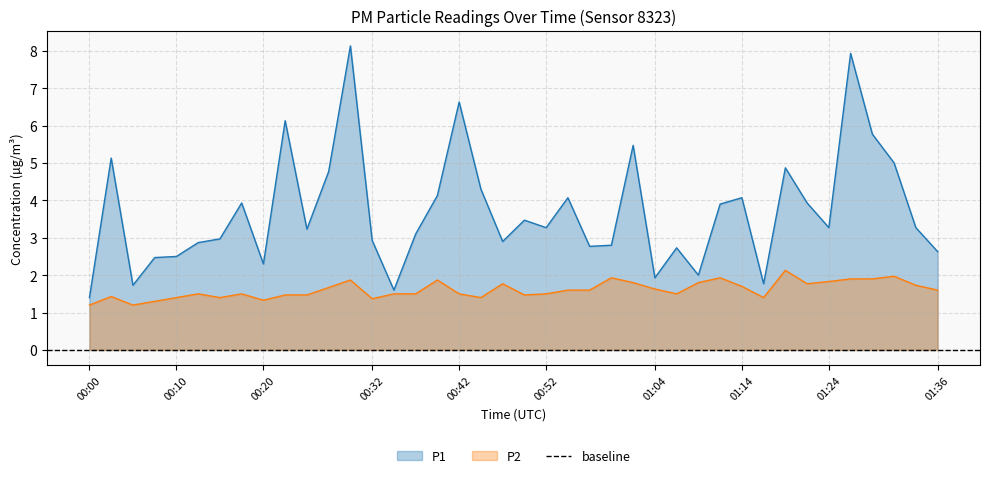

What is the value of the P2 point at the 18th from the left?

1.5